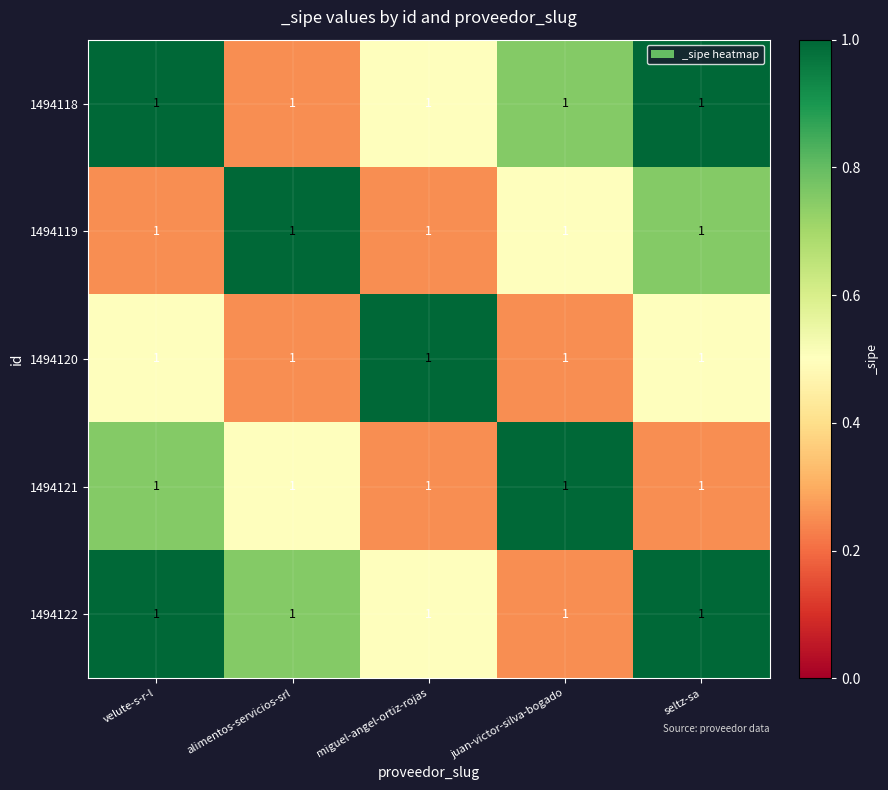

How many 1494119 values are between 0 and 1?

5